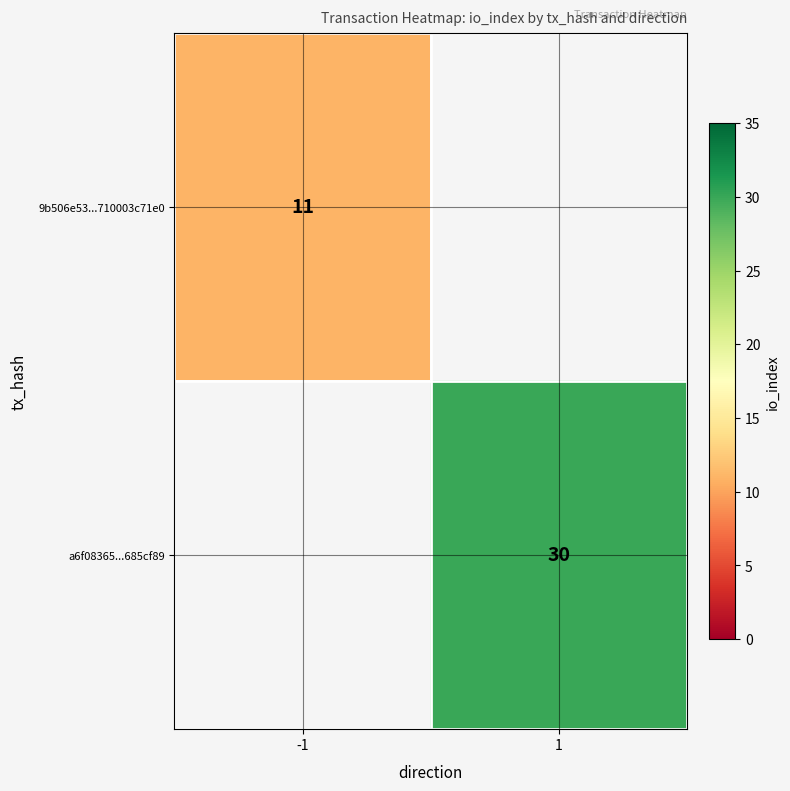

The a6f08365...685cf89 series shows 30 at 1. True or false?

True